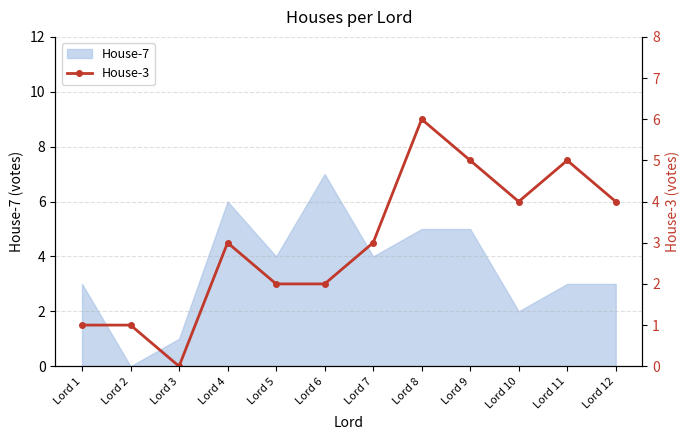

How many data points does each series have?

12